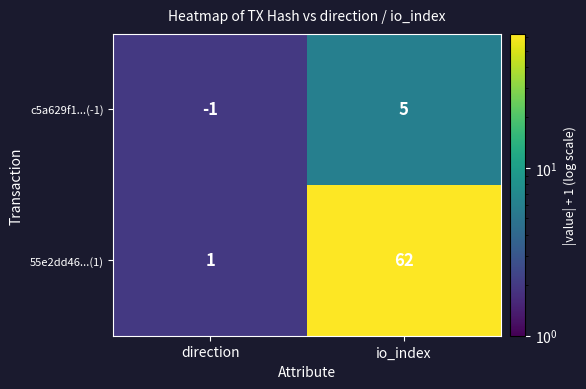

Between direction and io_index, which series saw the biggest shift?

55e2dd46...(1)